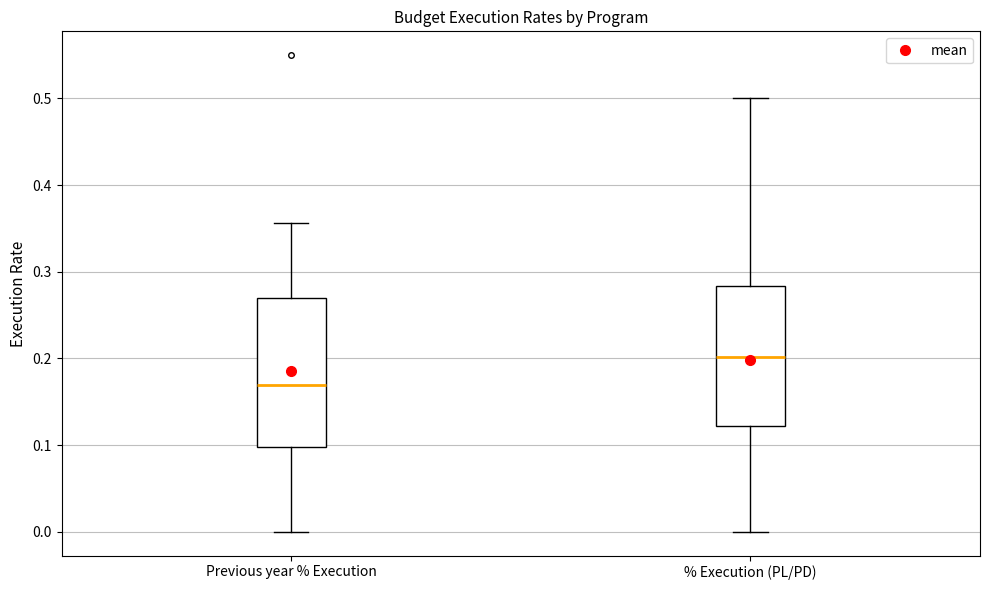

Which box has the highest median line?

% Execution (PL/PD)